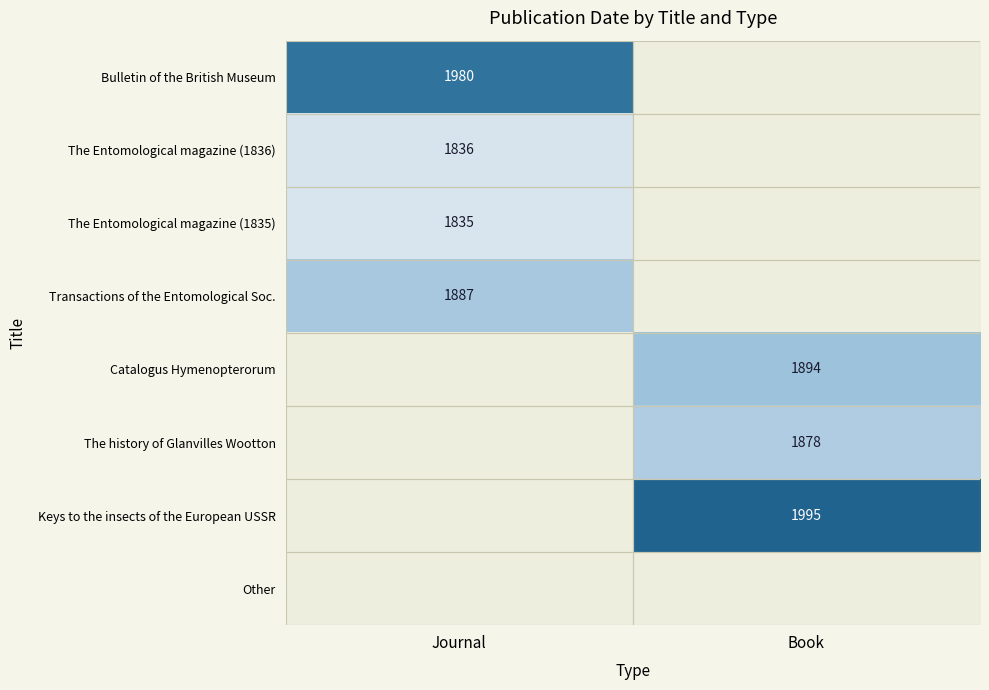

True or false: The Entomological magazine (1836) has a value of 1836 at Journal.

True